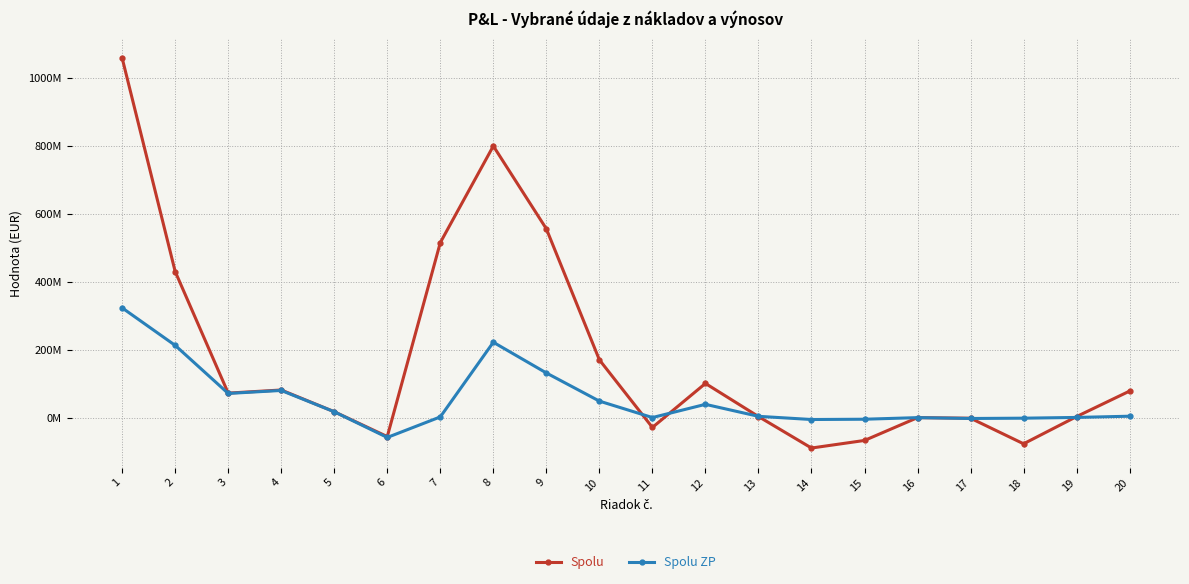

Is the value of Spolu at 9 greater than the value of Spolu ZP at 20?

Yes